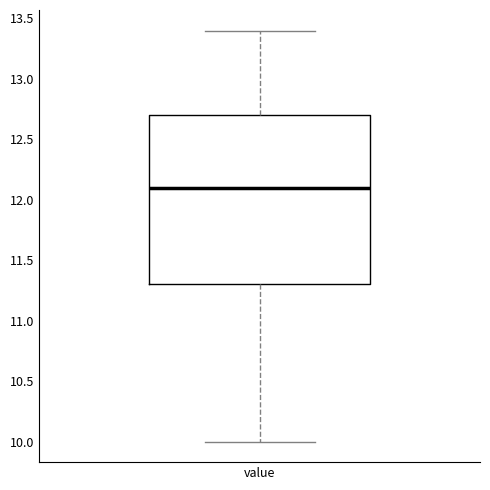

Read this box plot against the y-axis: the position of the median line, the range covered by the box, and the ends of both whiskers. The values are not printed on the chart, so give them approximately, as read against the axis.

median 12.1, box 11.3 to 12.7, whiskers 10.0 to 13.4